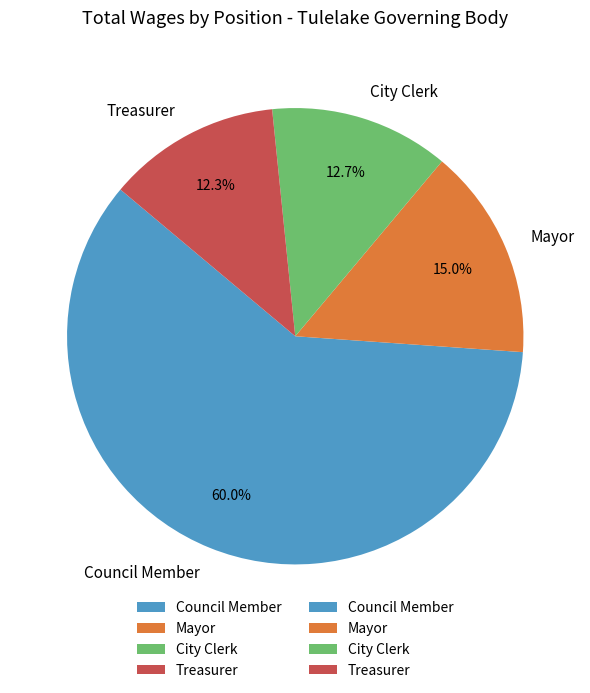

Between Mayor and City Clerk, which is larger?

Mayor